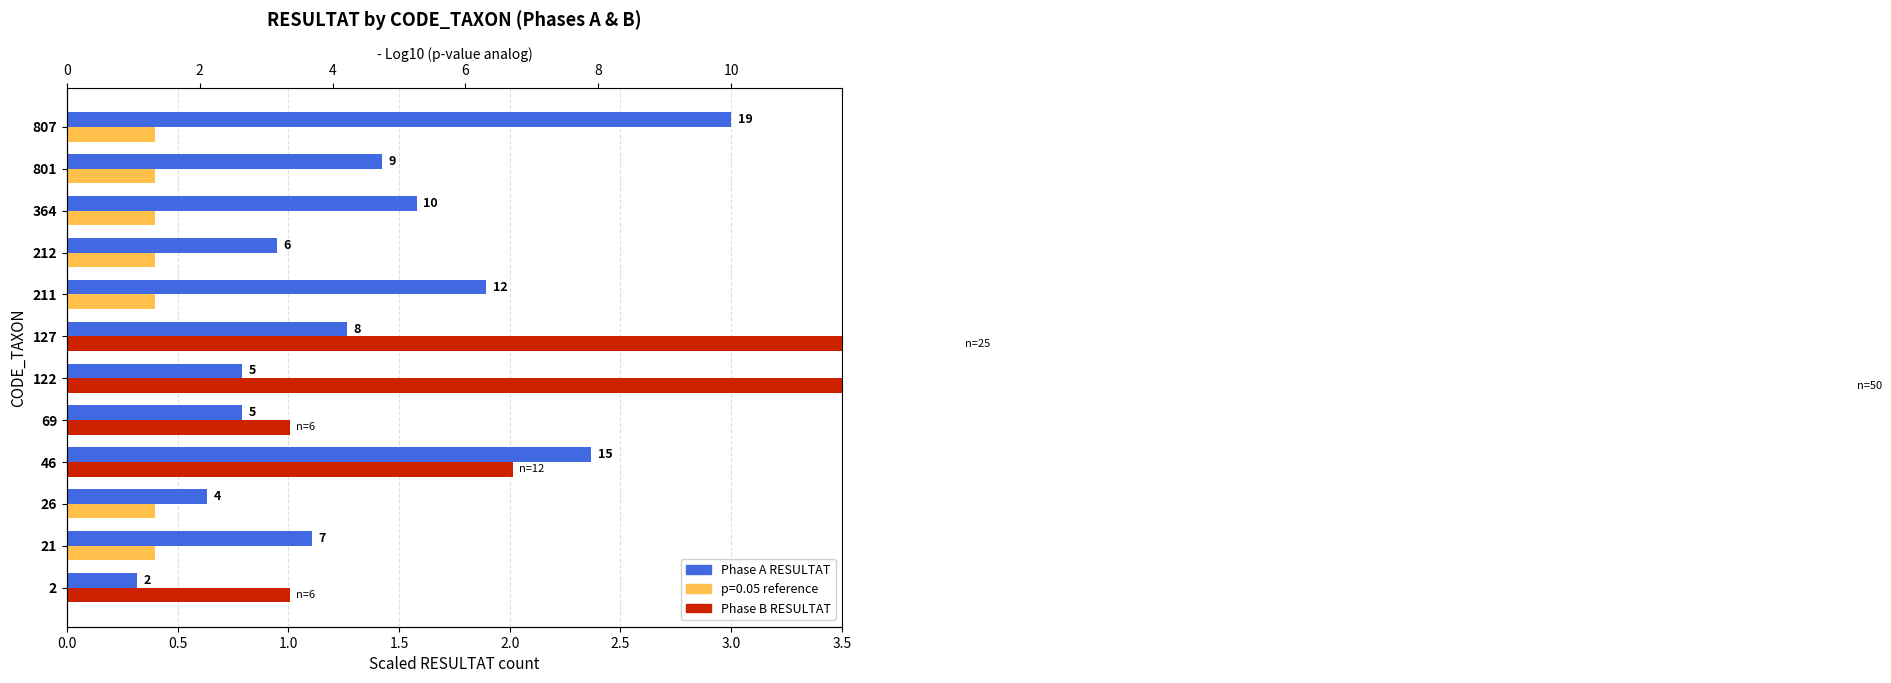

Reading right to left, transcribe all the data shown in this chart.

Phase A RESULTAT: 3.0	1.4	1.6	0.9	1.9	1.3	0.8	0.8	2.4	0.6	1.1	0.3
Phase B RESULTAT: 0.0	0.0	0.0	0.0	0.0	4.0	8.1	1.0	2.0	0.0	0.0	1.0